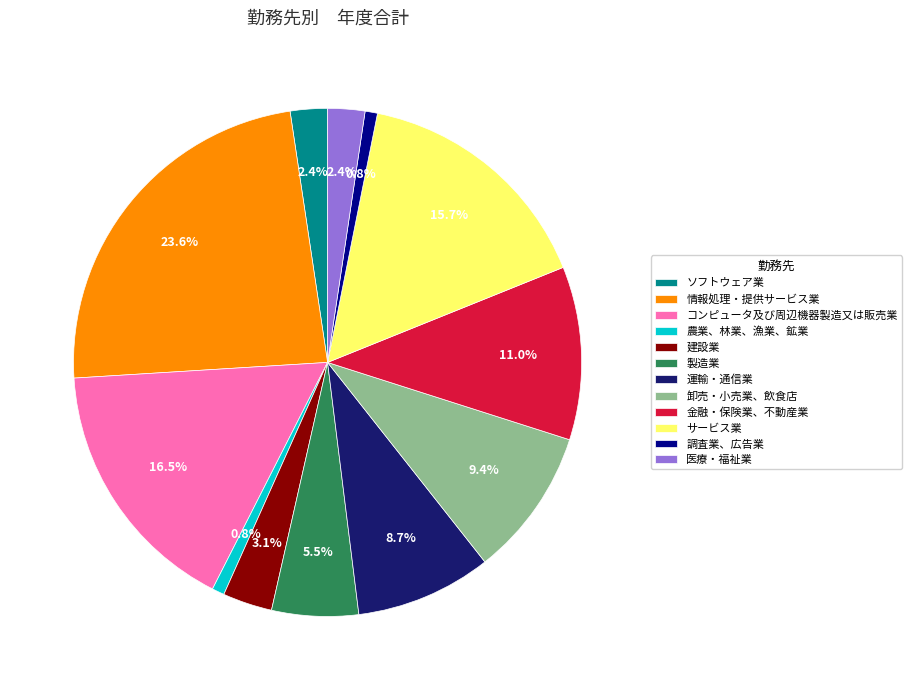

What is the largest slice in the pie chart?

情報処理・提供サービス業